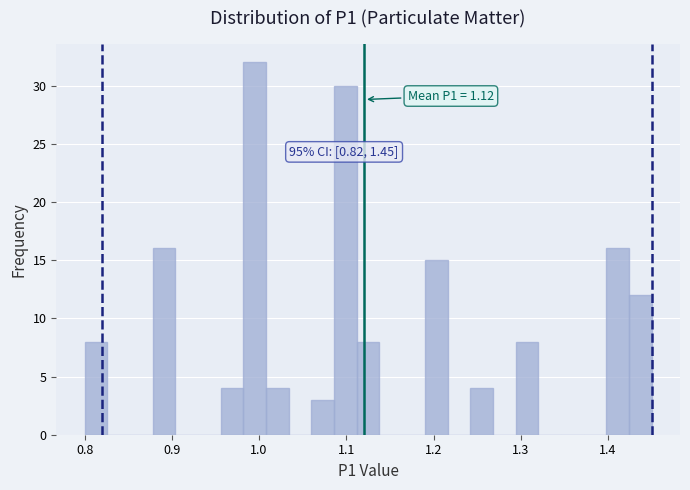

Read against the x-axis, roughly where is the centre of the tallest bar?

1.00